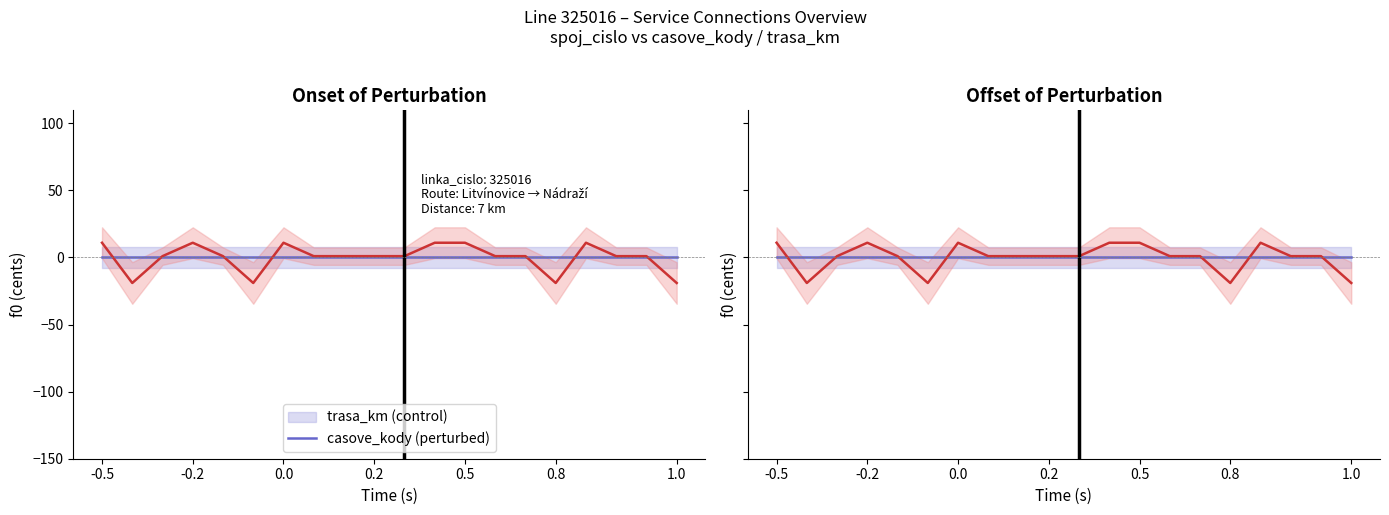

How many negative values does the casove_kody (perturbed) series have?

4